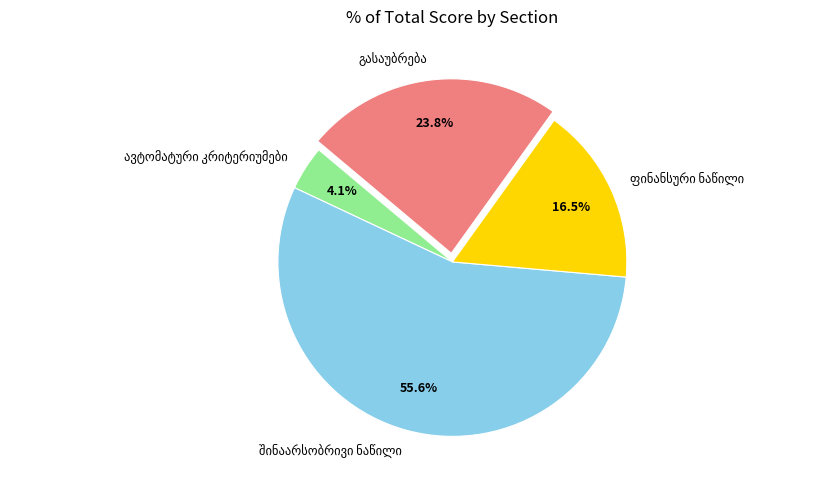

Is there any slice that represents more than half of the pie?

Yes